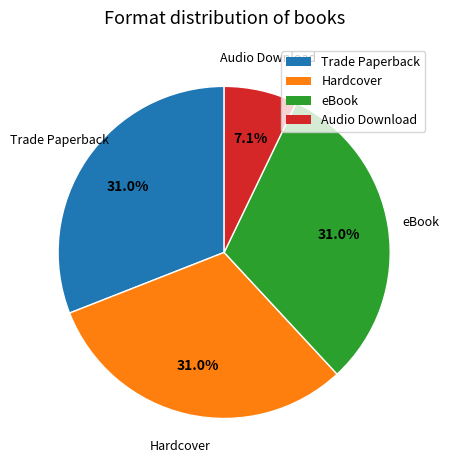

To the nearest percent, what percentage of the pie is Hardcover?

31%